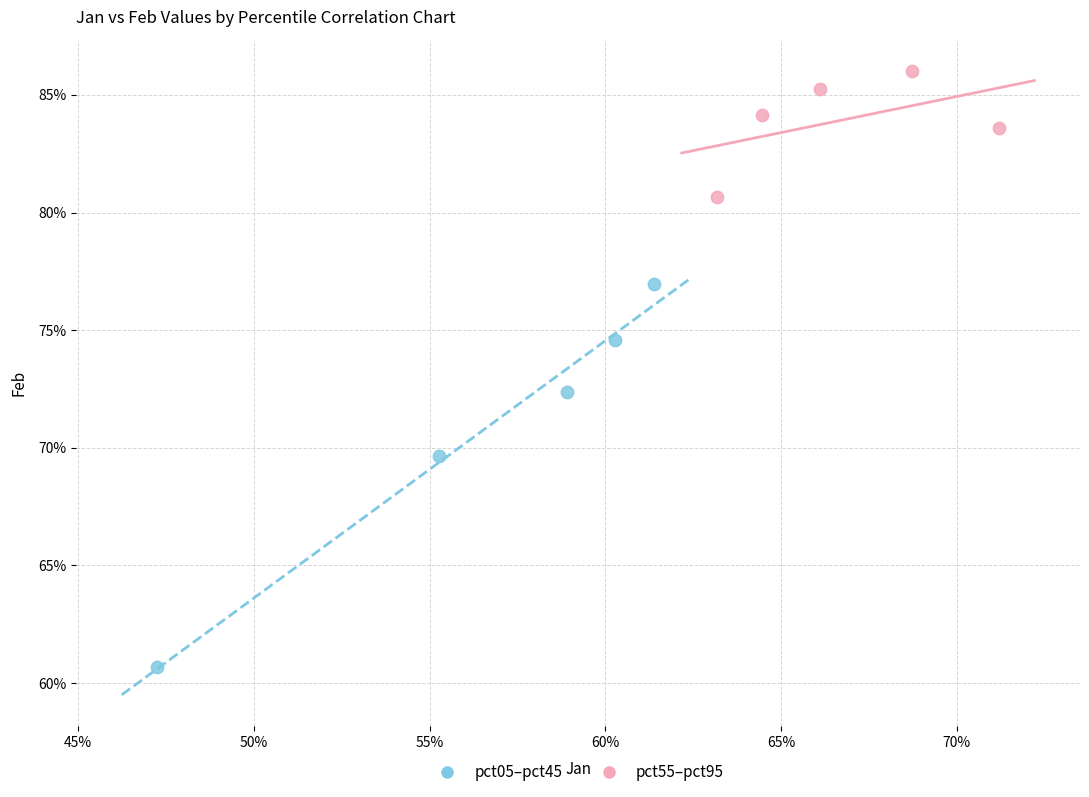

Which series contains the lowest Y value?

pct05–pct45